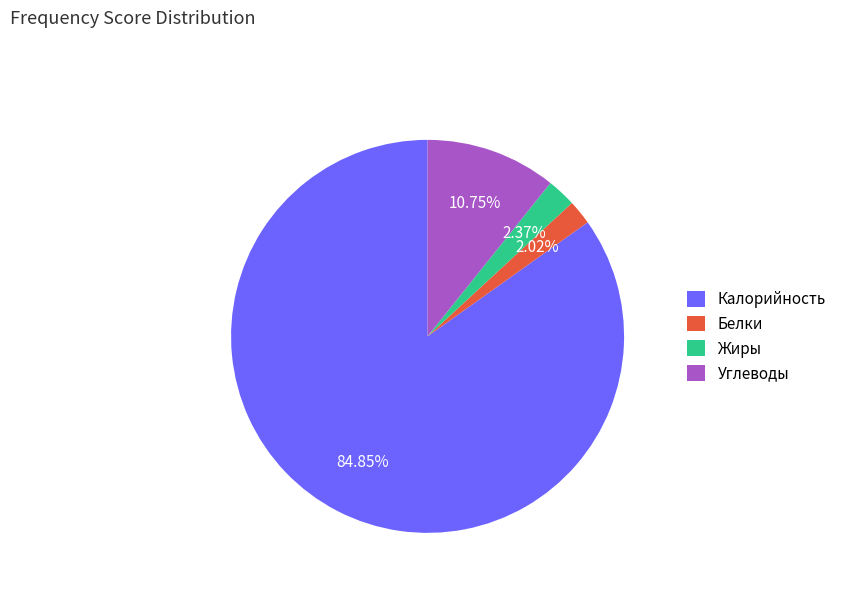

Approximately how many times larger is the value at Калорийность compared to Углеводы?

7.9